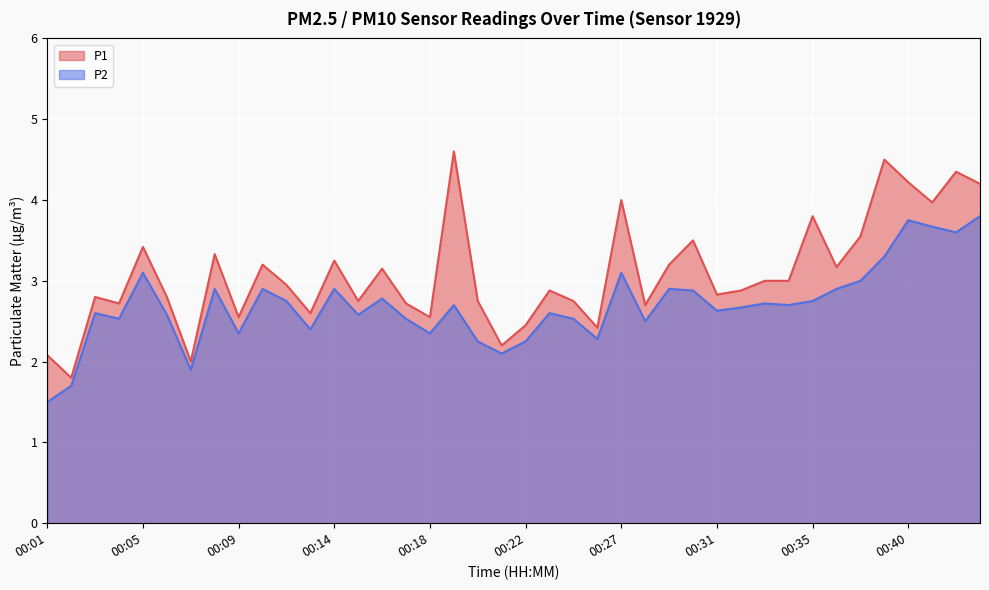

Rank the series by their average value, from lowest to highest.

P2, P1